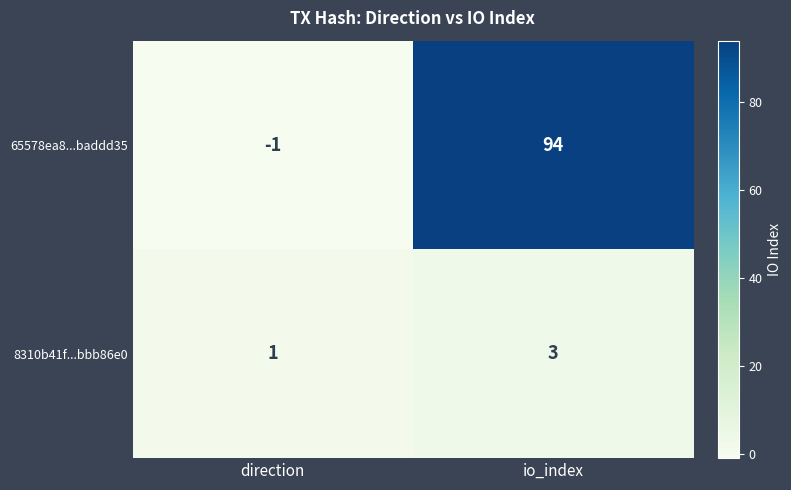

What is the maximum value shown in the chart?

94